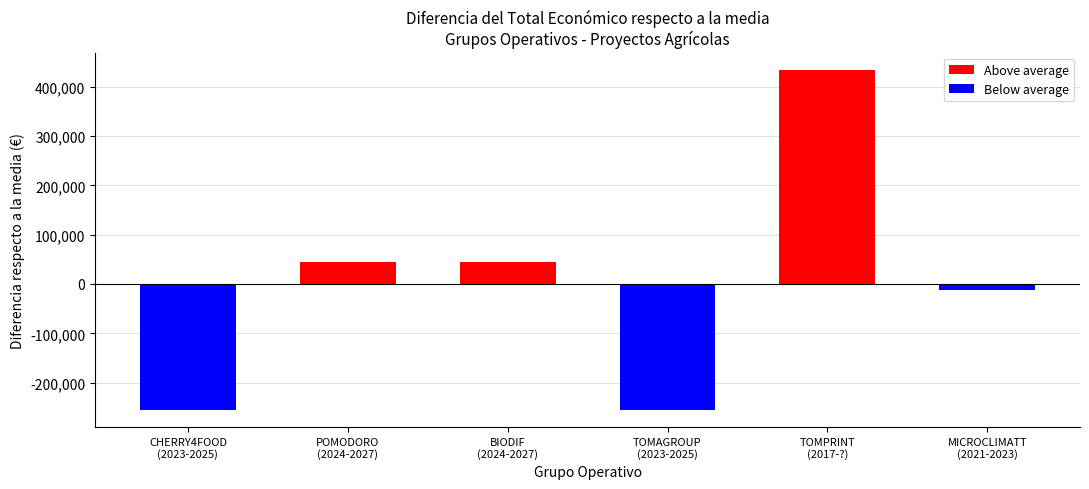

Rank the series by their maximum value, from lowest to highest.

Below average, Above average